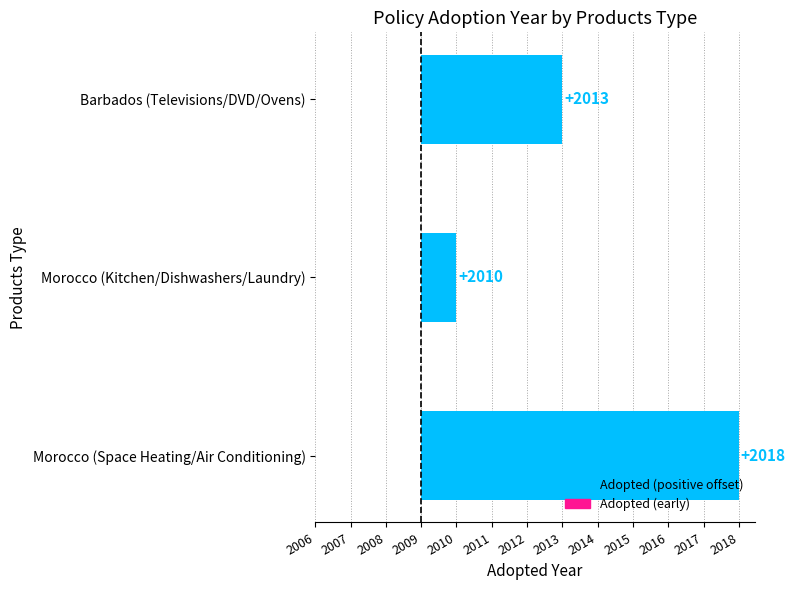

Are the bars grouped side by side (vs. stacked)?

No